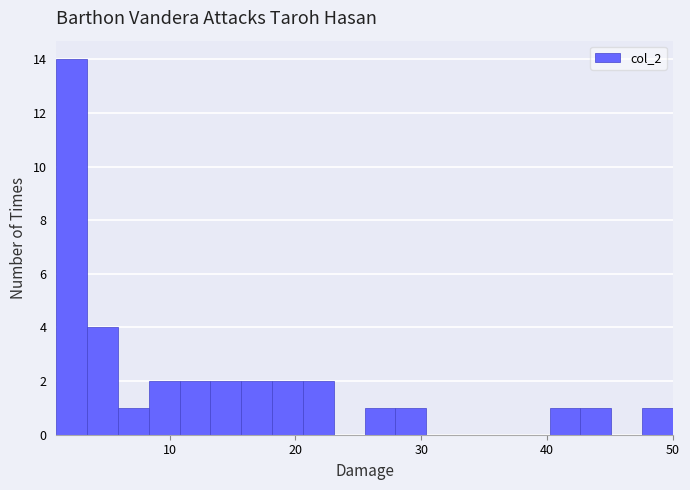

Around what value on the x-axis is the tallest bar? Give the approximate position of its centre, as read against the axis.

2